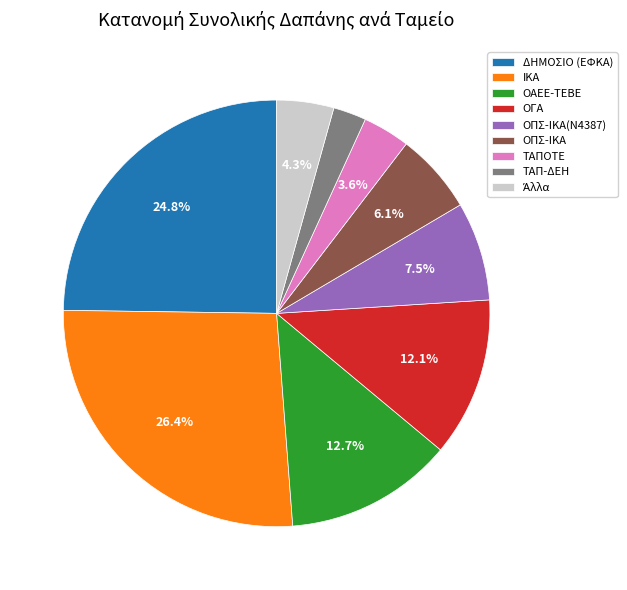

Which category has the smallest portion of the pie?

ΤΑΠ-ΔΕΗ